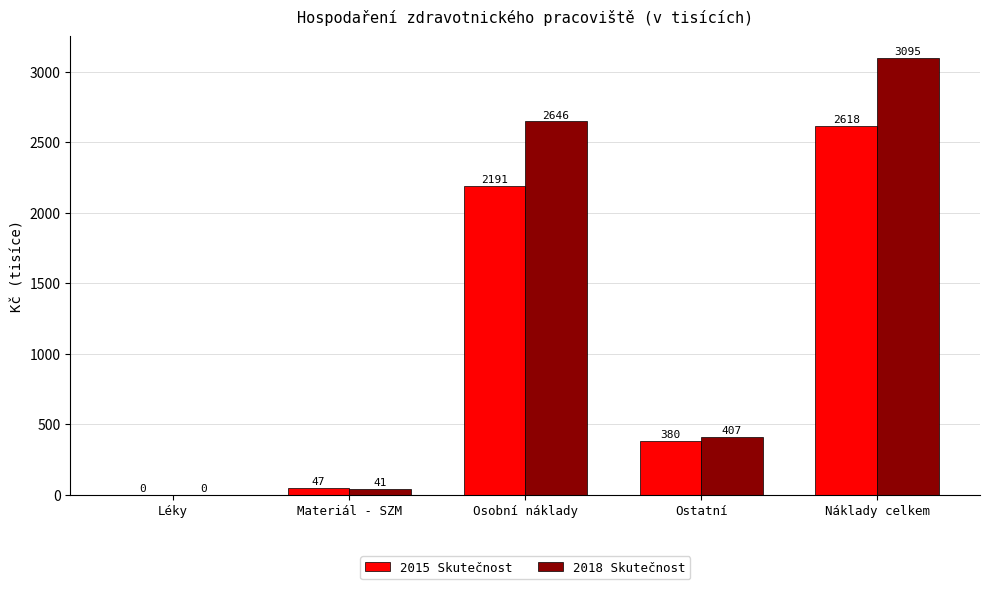

Is it true that 2015 Skutečnost equals 2190.6 at Osobní náklady?

True